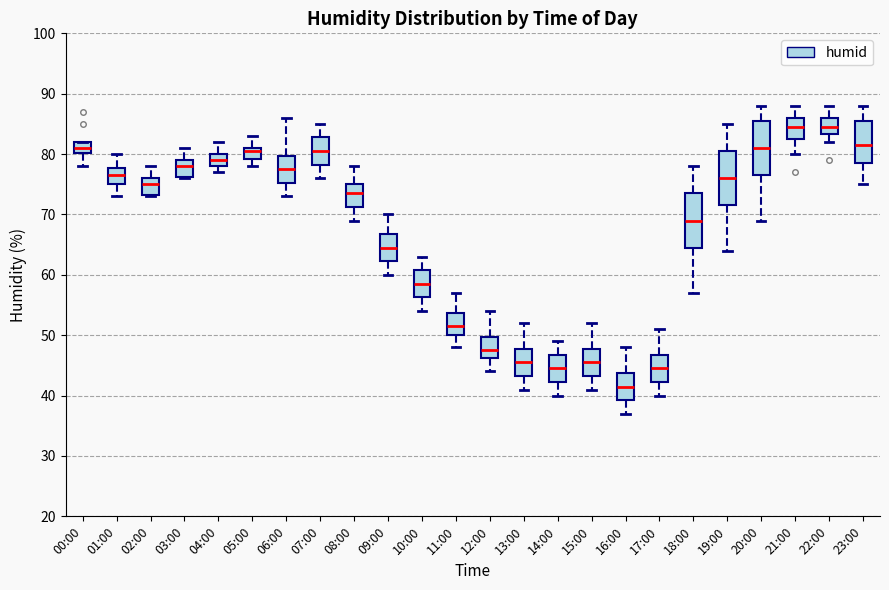

Reading left to right, read every box against the y-axis: the position of its median line, the range the box covers, and the ends of its whiskers. The values are not printed on the chart, so give them approximately, as read against the axis.

00:00: median 81, box 80 to 82, whiskers 78 to 82
01:00: median 77, box 75 to 78, whiskers 73 to 80
02:00: median 75, box 73 to 76, whiskers 73 to 78
03:00: median 78, box 76 to 79, whiskers 76 to 81
04:00: median 79, box 78 to 80, whiskers 77 to 82
05:00: median 81 (just below the box's upper edge), box 79 to 81, whiskers 78 to 83
06:00: median 78, box 75 to 80, whiskers 73 to 86
07:00: median 81, box 78 to 83, whiskers 76 to 85
08:00: median 74, box 71 to 75, whiskers 69 to 78
09:00: median 65, box 62 to 67, whiskers 60 to 70
10:00: median 59, box 56 to 61, whiskers 54 to 63
11:00: median 52, box 50 to 54, whiskers 48 to 57
12:00: median 48, box 46 to 50, whiskers 44 to 54
13:00: median 46, box 43 to 48, whiskers 41 to 52
14:00: median 45, box 42 to 47, whiskers 40 to 49
15:00: median 46, box 43 to 48, whiskers 41 to 52
16:00: median 42, box 39 to 44, whiskers 37 to 48
17:00: median 45, box 42 to 47, whiskers 40 to 51
18:00: median 69, box 65 to 74, whiskers 57 to 78
19:00: median 76, box 72 to 81, whiskers 64 to 85
20:00: median 81, box 77 to 86, whiskers 69 to 88
21:00: median 85, box 83 to 86, whiskers 80 to 88
22:00: median 85, box 83 to 86, whiskers 82 to 88
23:00: median 82, box 79 to 86, whiskers 75 to 88